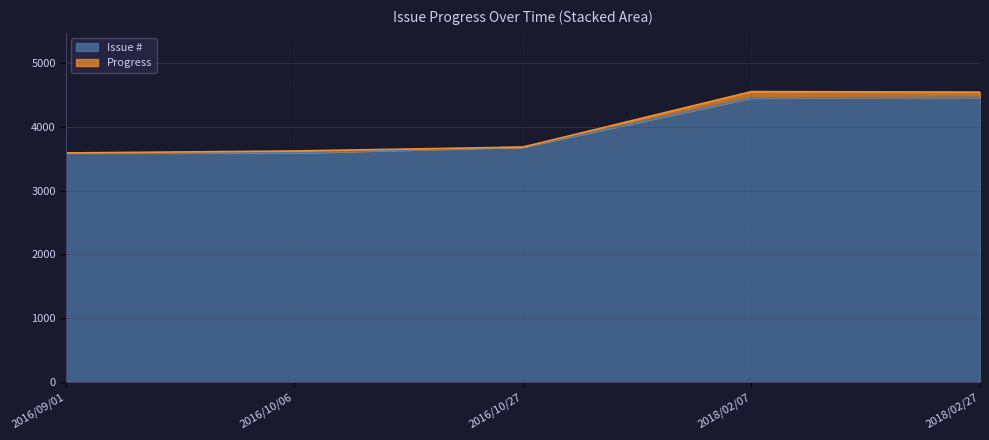

Rank the categories by value from lowest to highest.

2016/09/01, 2016/10/06, 2016/10/27, 2018/02/07, 2018/02/27